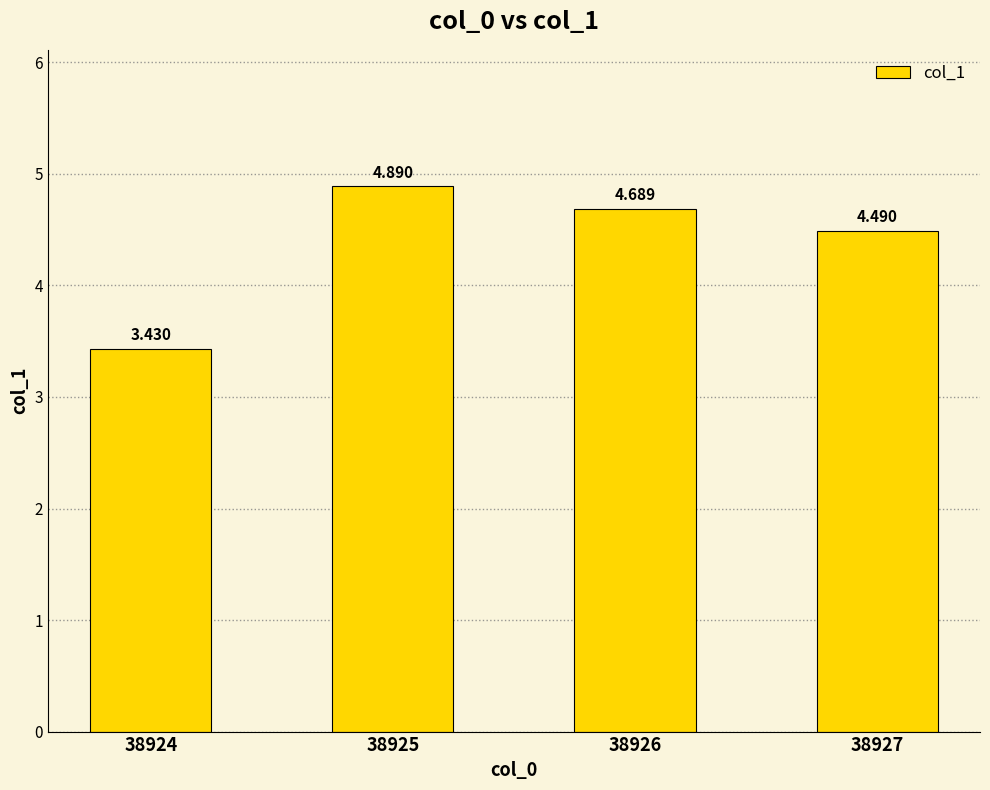

True or false: the data shows 4.5 at 38927.

True